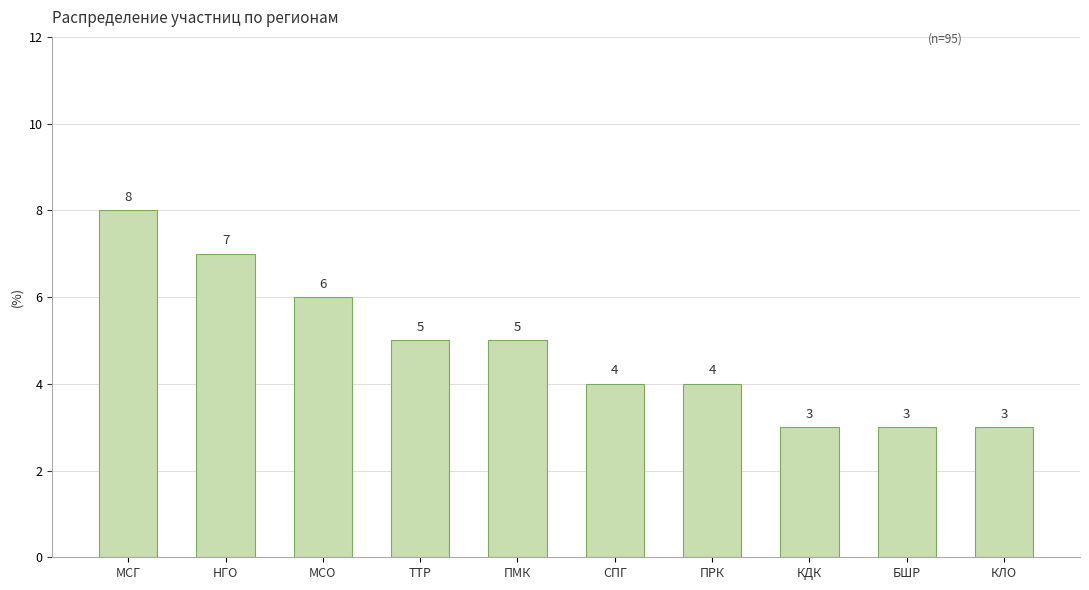

What is the difference between the values at НГО and БШР?

4